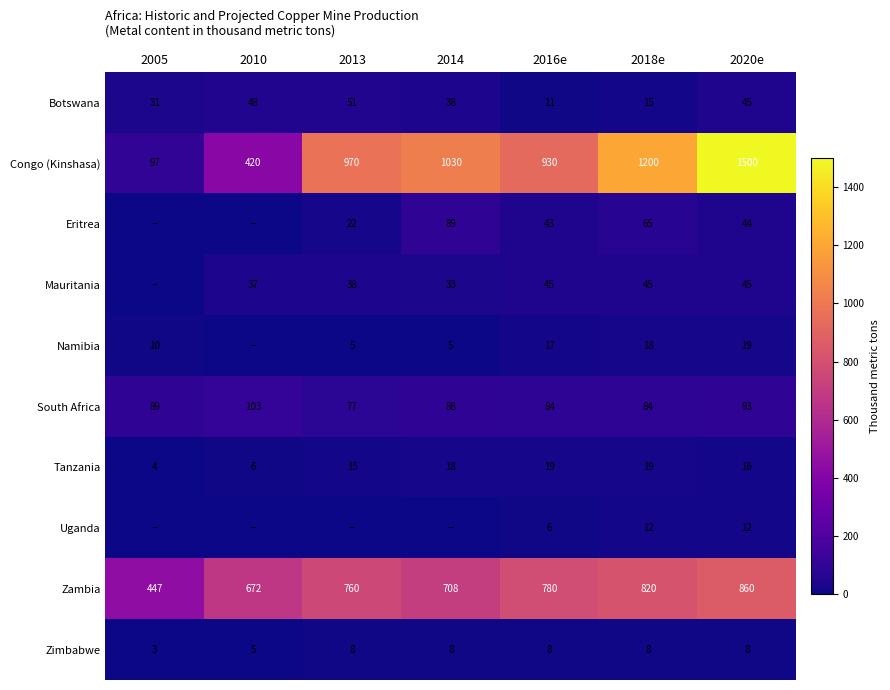

Which category has the lowest value across all series?

2005